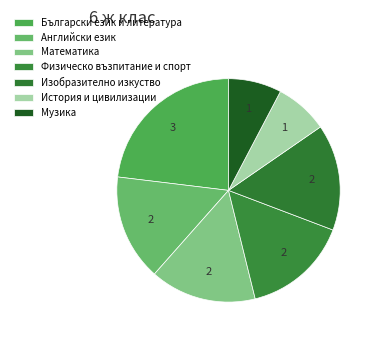

To the nearest percent, what portion does Български език и литература represent?

23%